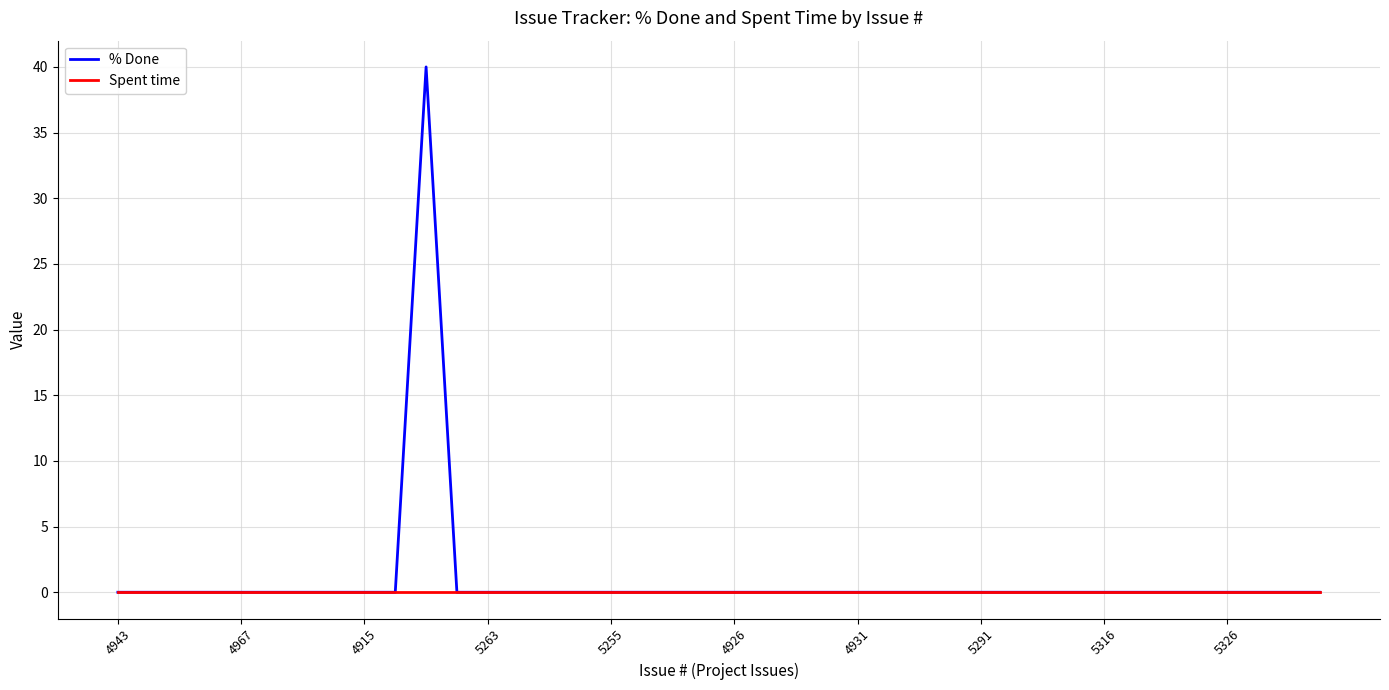

Which series has the widest spread of values?

% Done